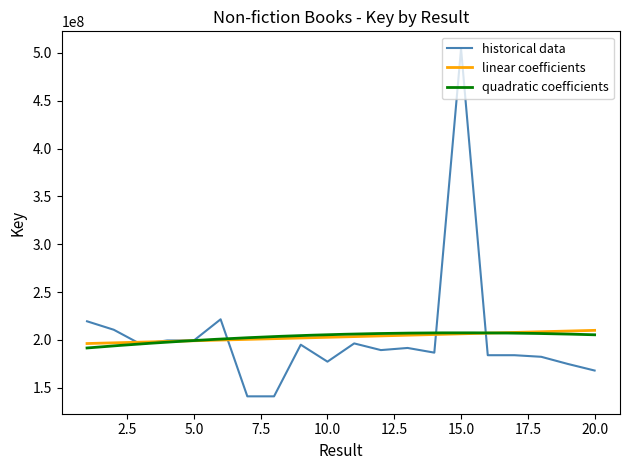

What is the maximum value for historical data?

504413149